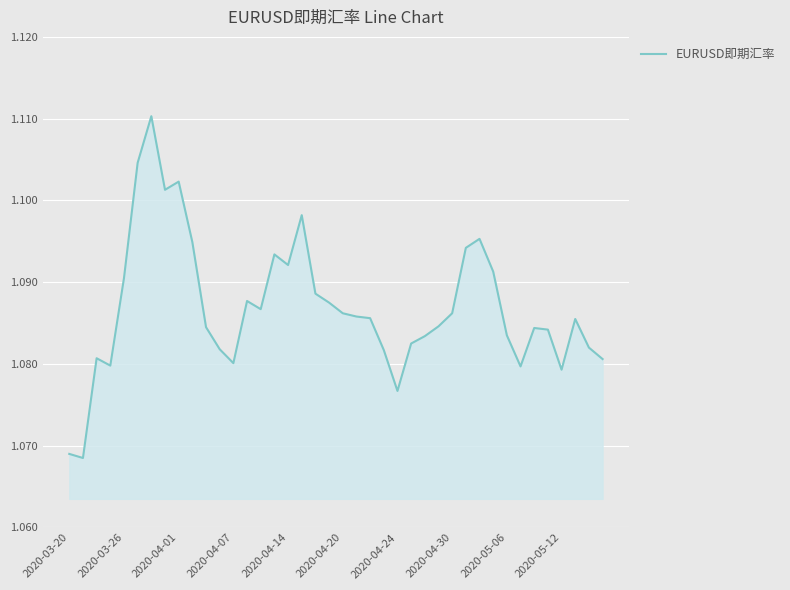

Is it true that the value at 2020-04-24 is 1.8?

False